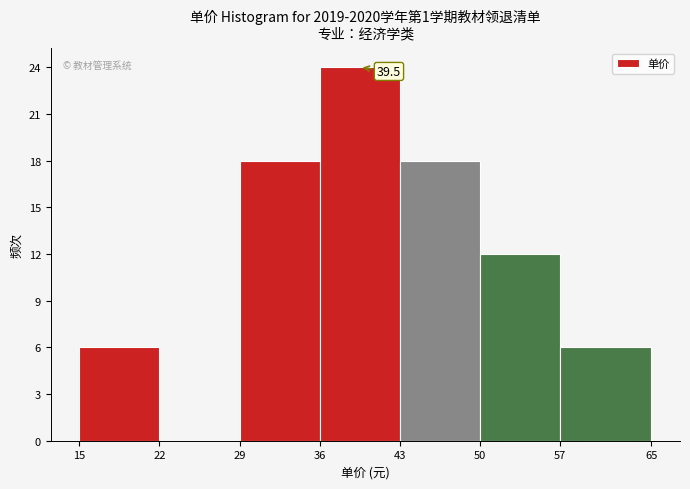

Which range on the x-axis has the tallest bar?

36 to 43